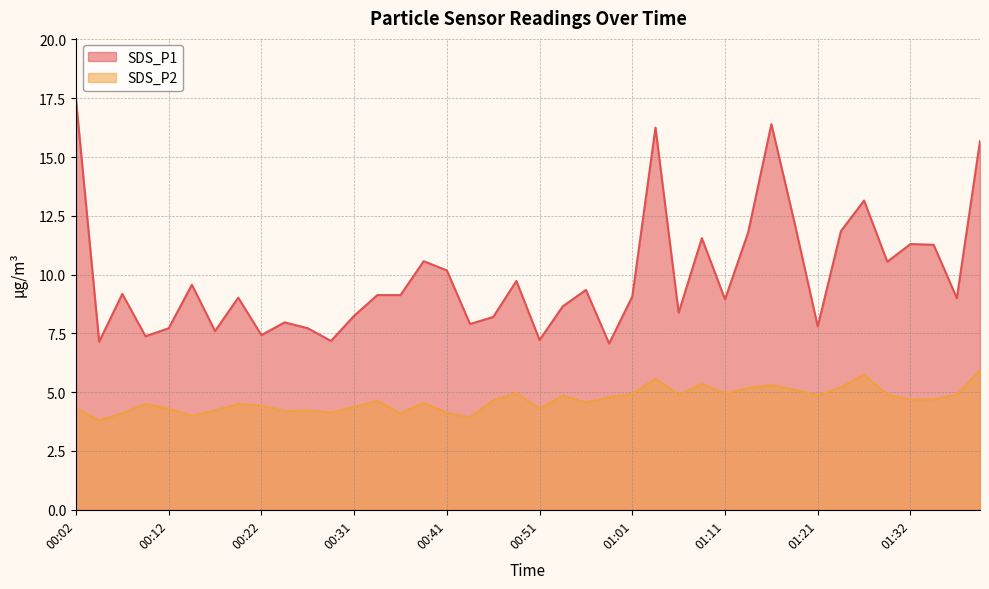

Which series has the largest total across all categories?

SDS_P1